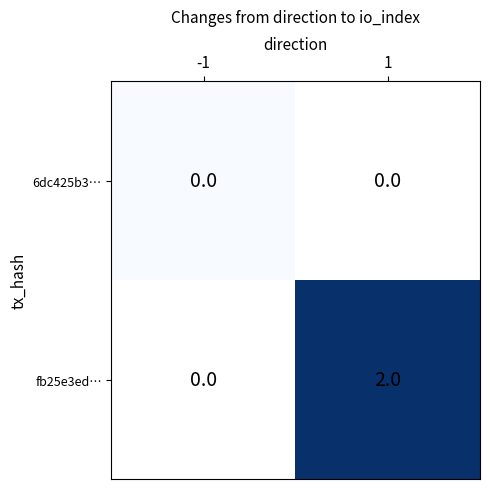

True or false: fb25e3ed… has a value of 1 at 1.

False